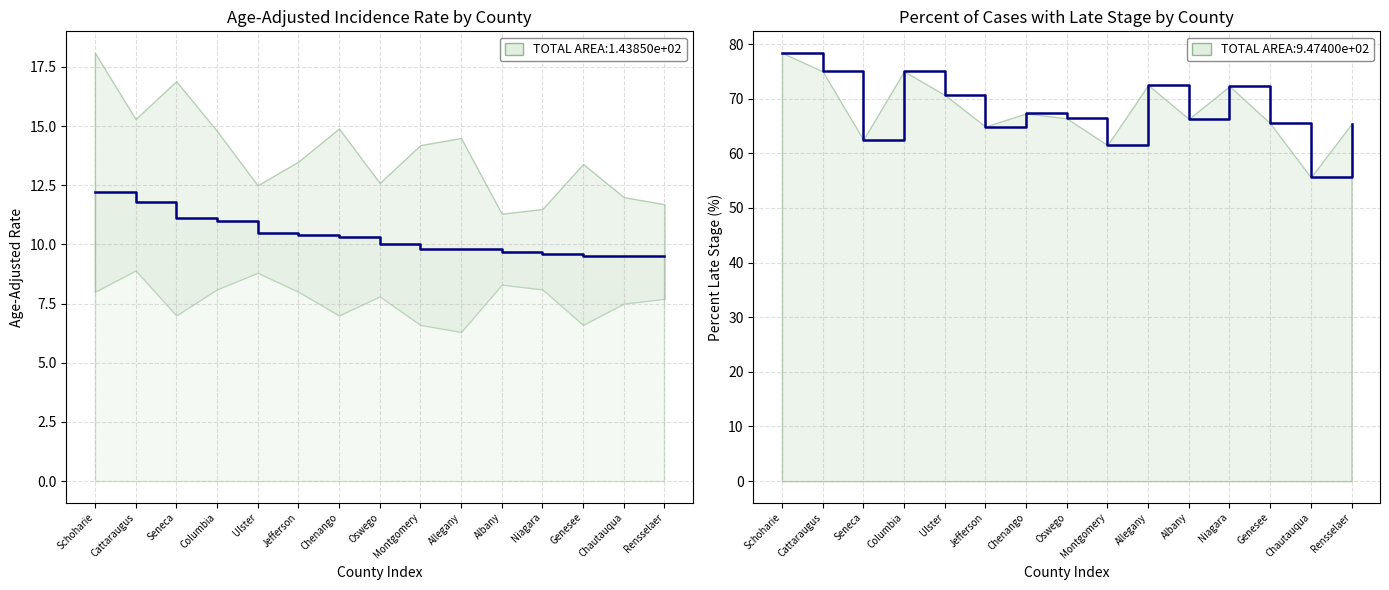

What is the label of the 2nd point from the left?

Cattaraugus